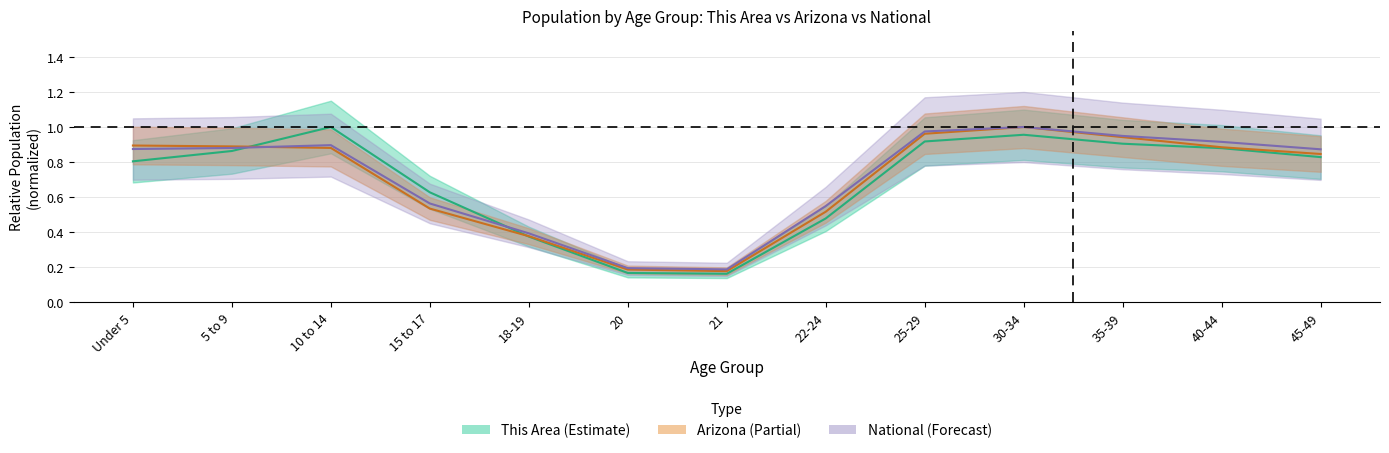

What is the sum of the Arizona values at 5 to 9 and 15 to 17?

1.4